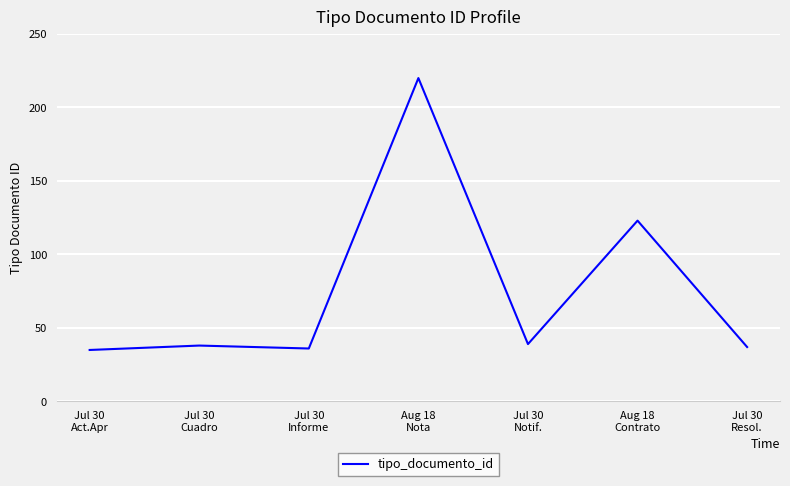

Which has a higher value, Aug 18
Nota or Jul 30
Informe?

Aug 18
Nota